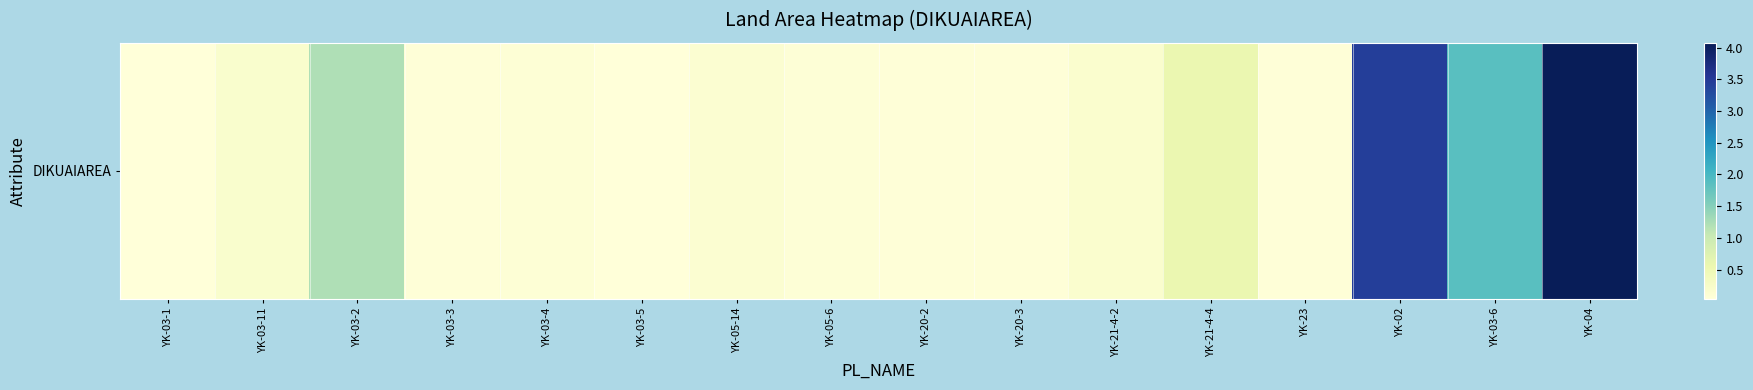

What is the maximum value shown in the chart?

4.1